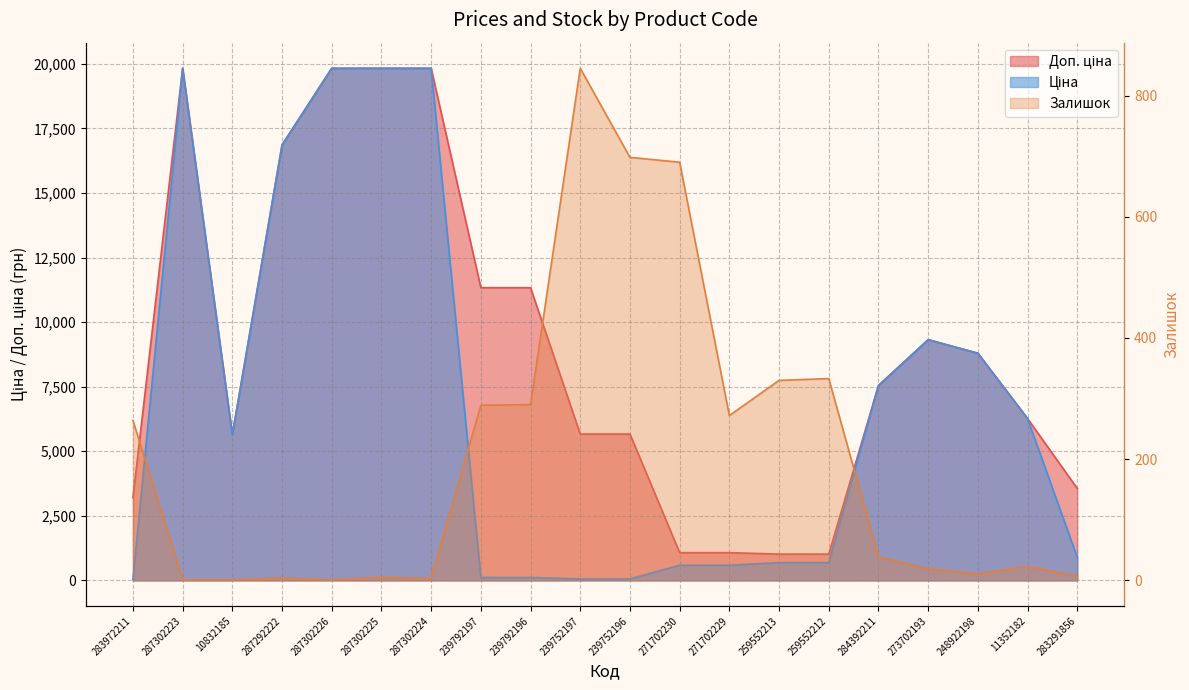

True or false: Доп. ціна and Ціна cross at least once.

False